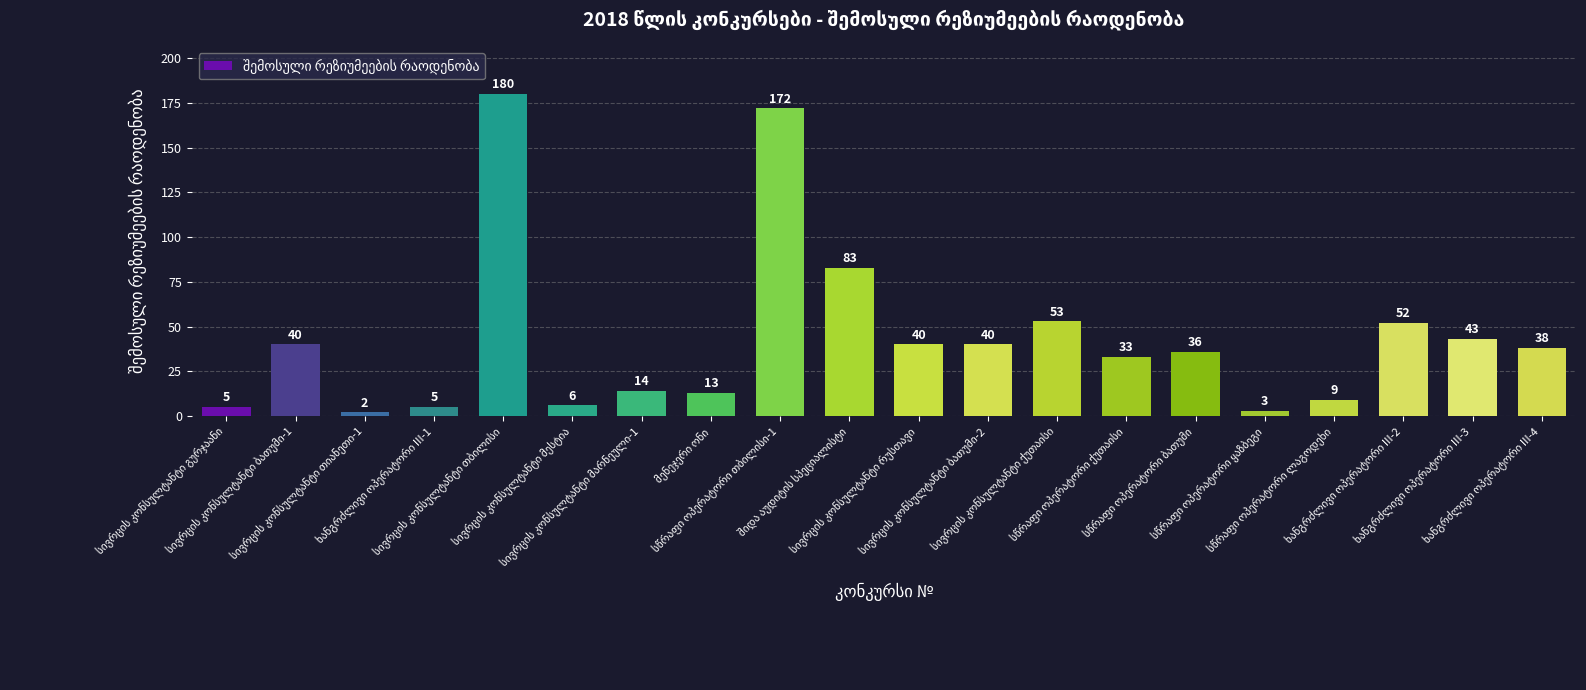

What is the difference between the maximum and minimum values?

178